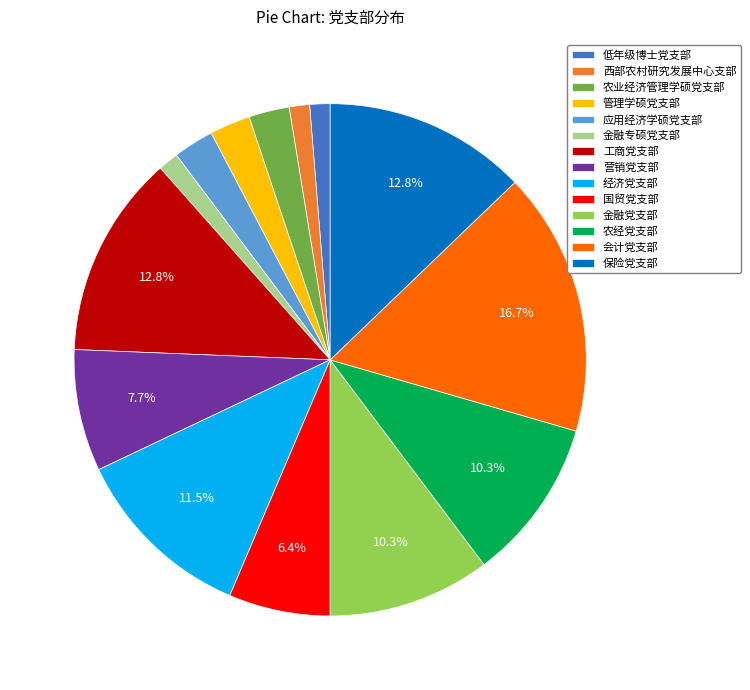

What is the largest slice in the pie chart?

会计党支部